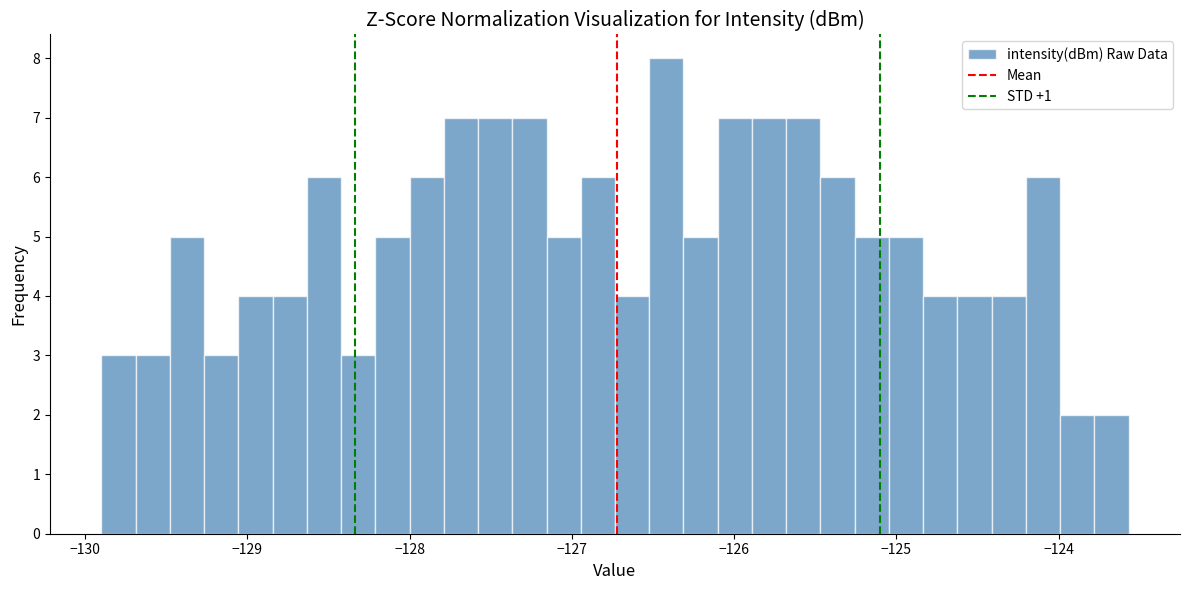

Read against the x-axis, roughly where is the centre of the tallest bar?

-126.4